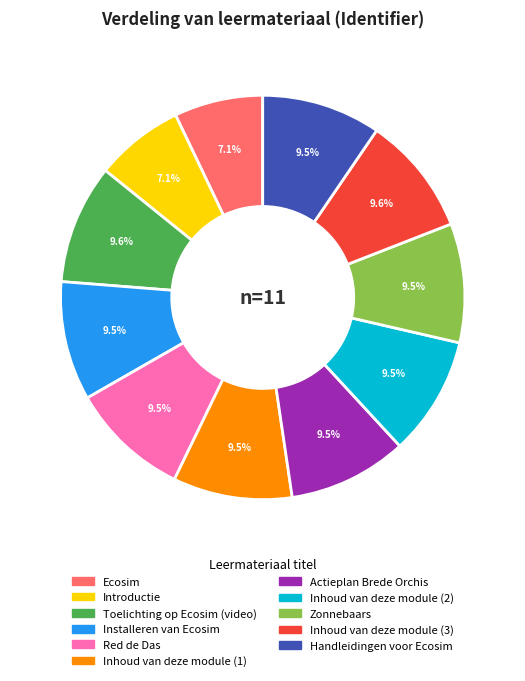

Approximately how many times larger is the value at Inhoud van deze module (2) compared to Red de Das?

1.0